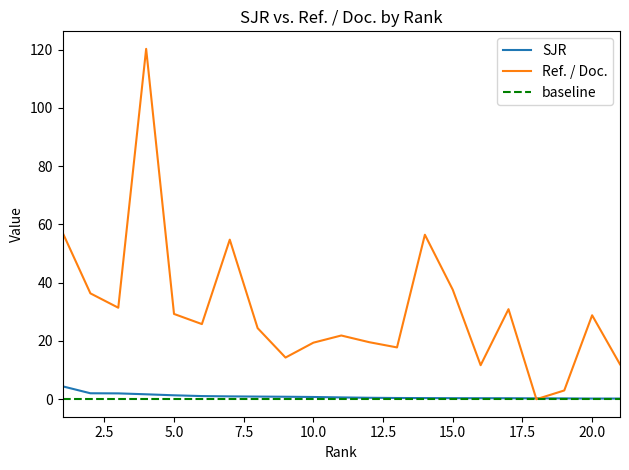

What is the difference between the second highest and second lowest values in the SJR series?

1.8